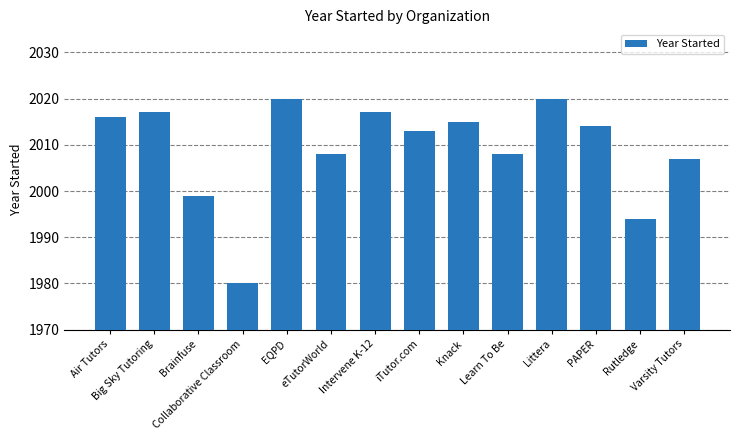

What is the difference between the second highest and second lowest values?

26